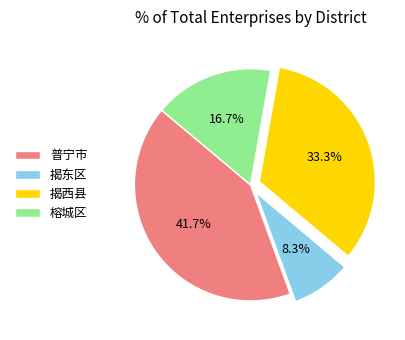

What is the ratio of the value at 榕城区 to the value at 揭东区?

2.0